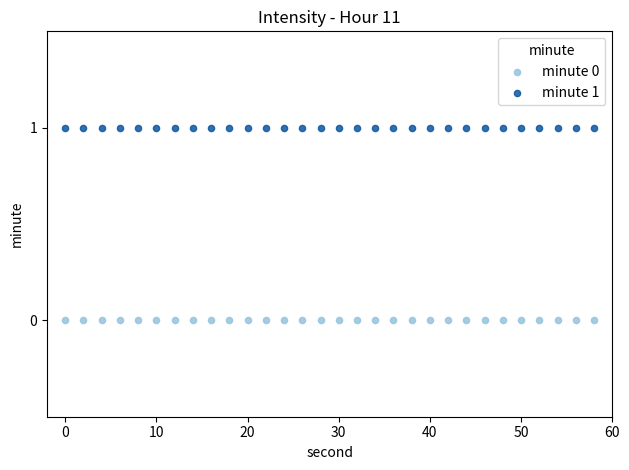

What are all the series names shown in the legend?

minute 0, minute 1